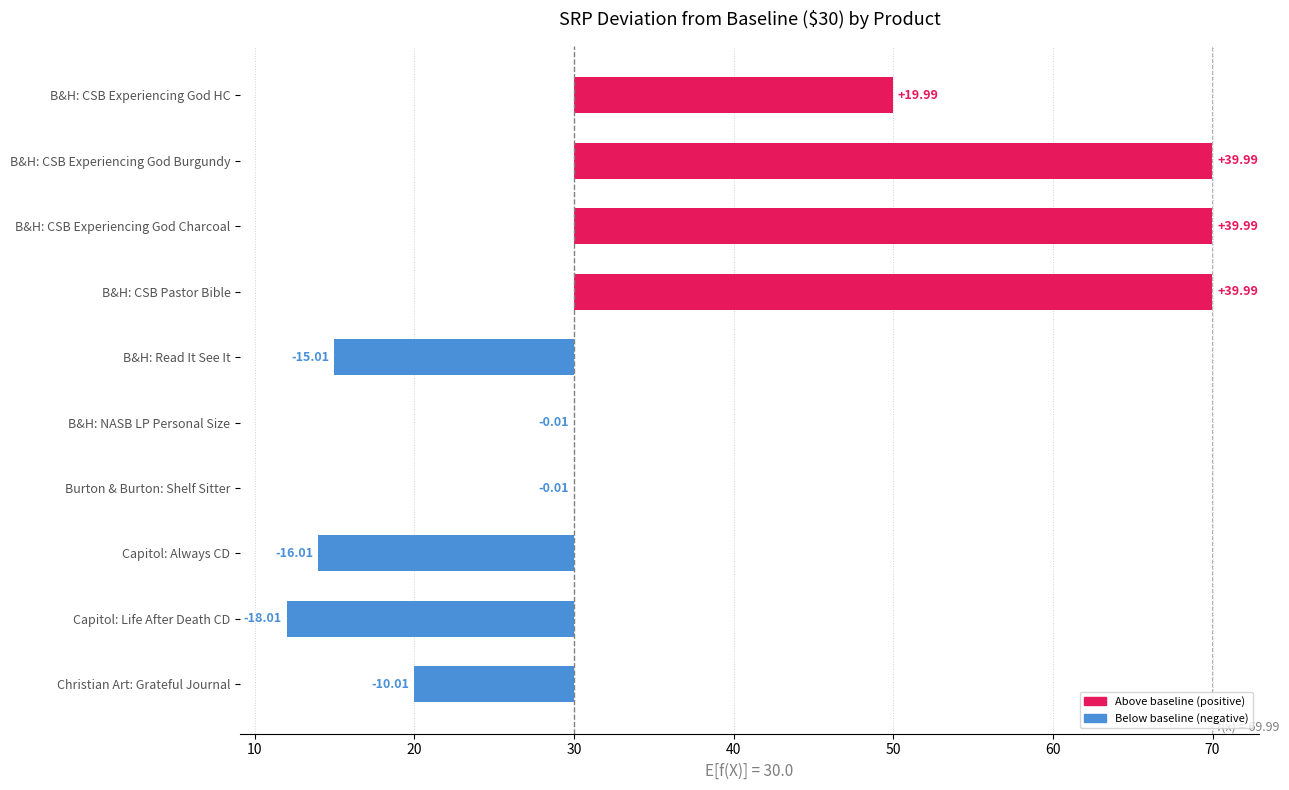

Reading left to right, extract all data points from this chart.

20.0	40.0	40.0	40.0	-15.0	-0.0	-0.0	-16.0	-18.0	-10.0